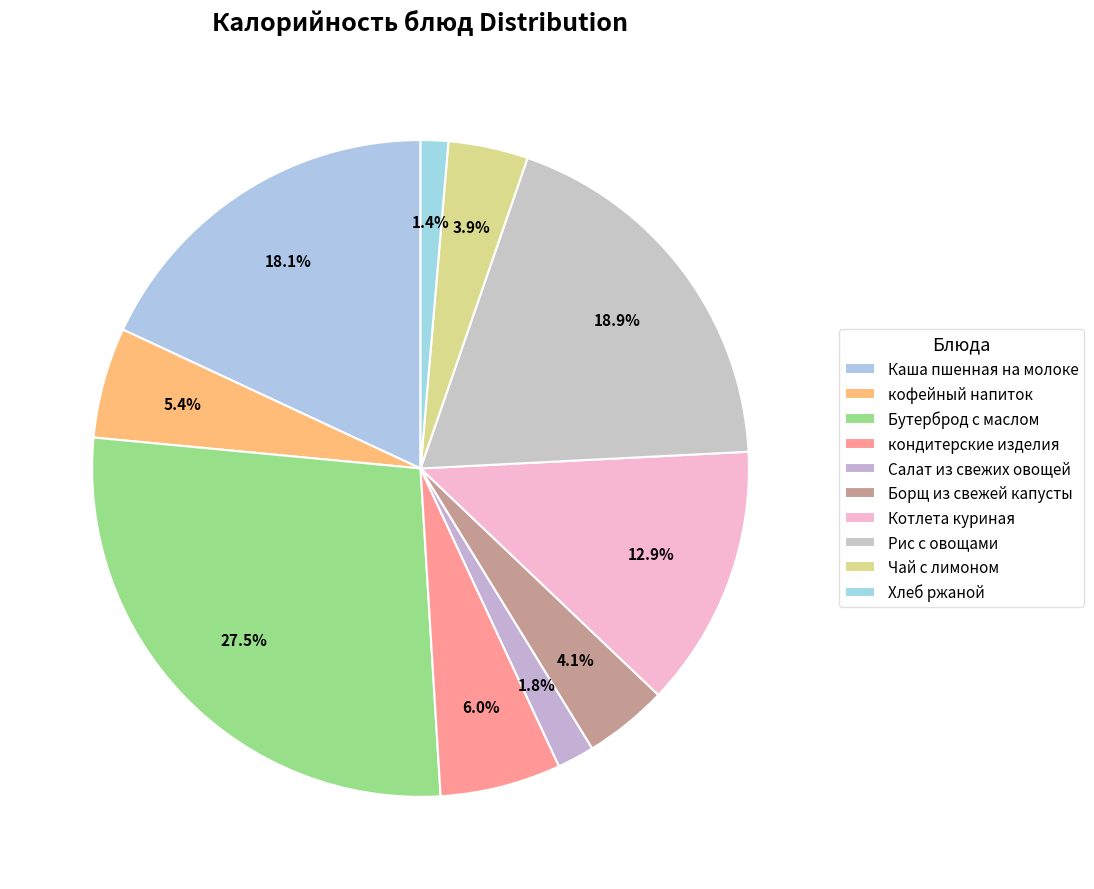

To the nearest percent, what percentage of the pie is Чай с лимоном?

4%